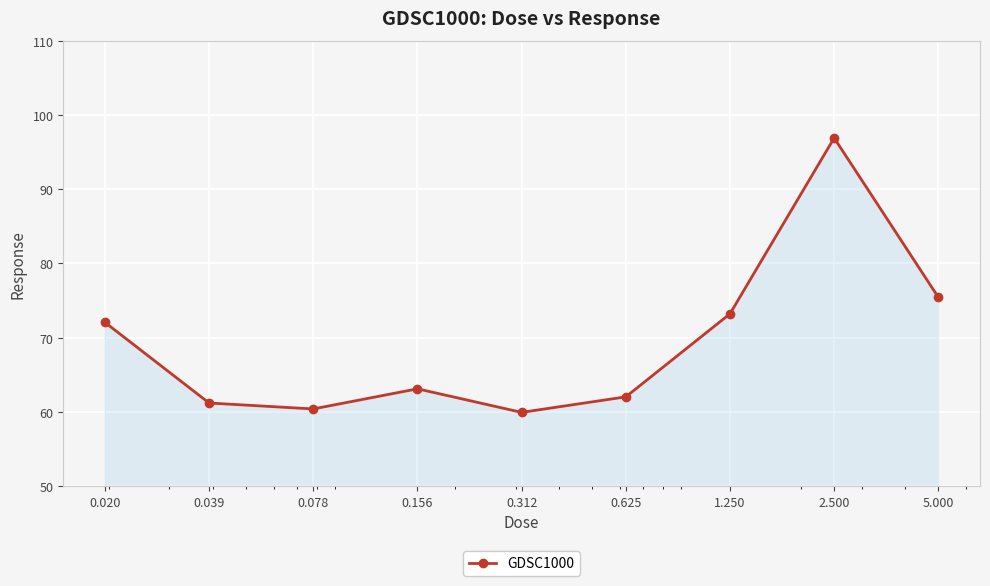

What is the difference between the maximum and minimum values?

37.0